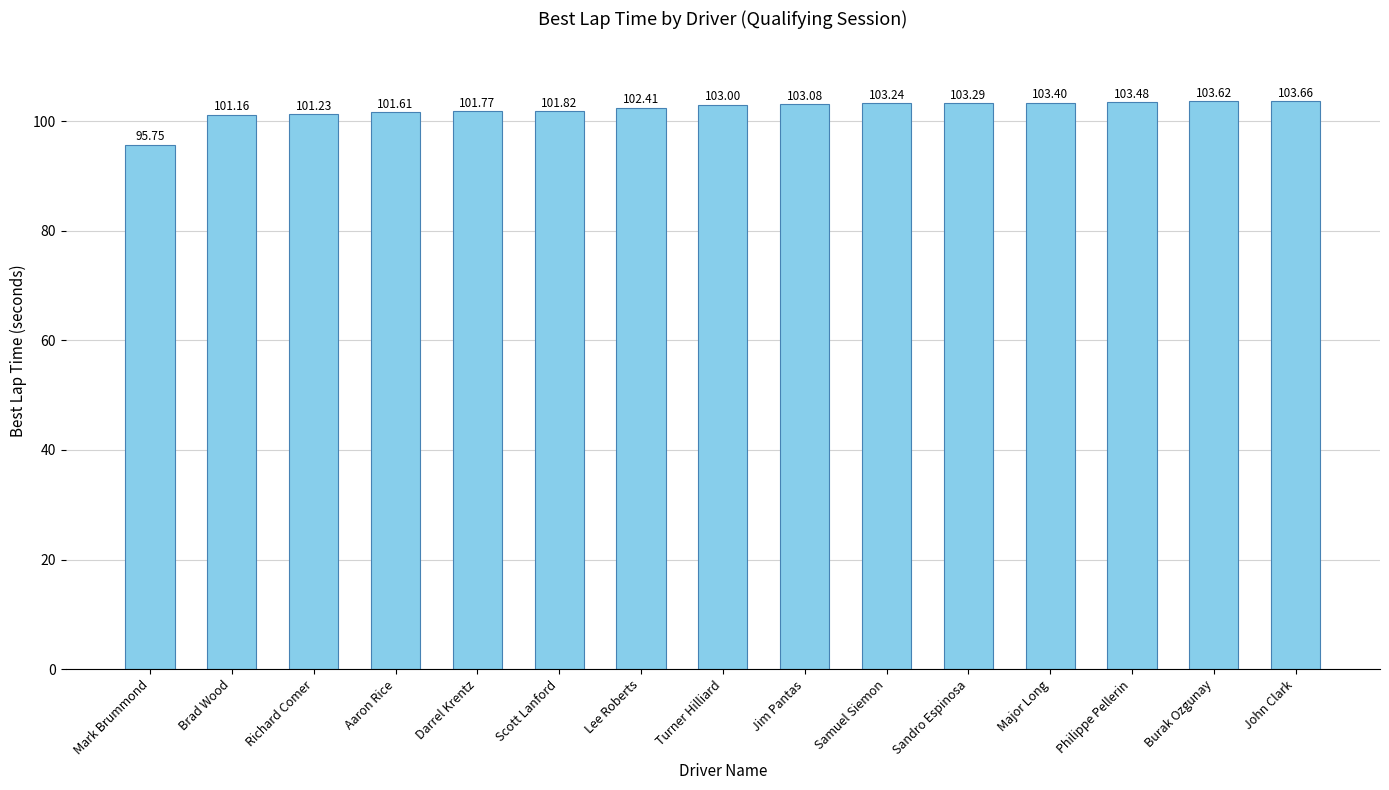

What is the average value?

102.2